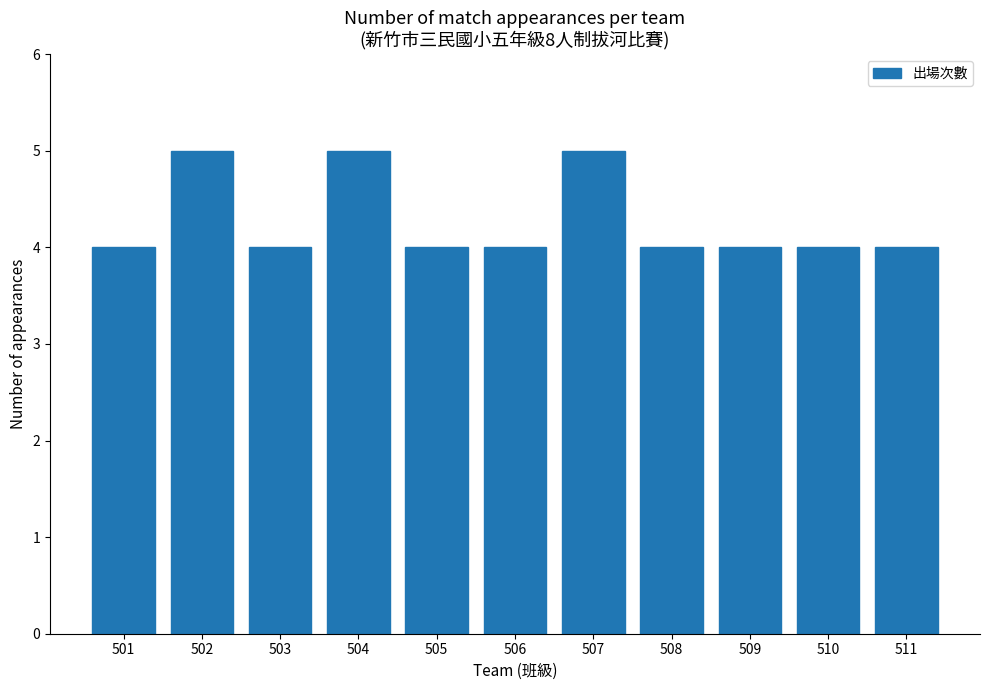

True or false: the data shows 2 at 503.

False